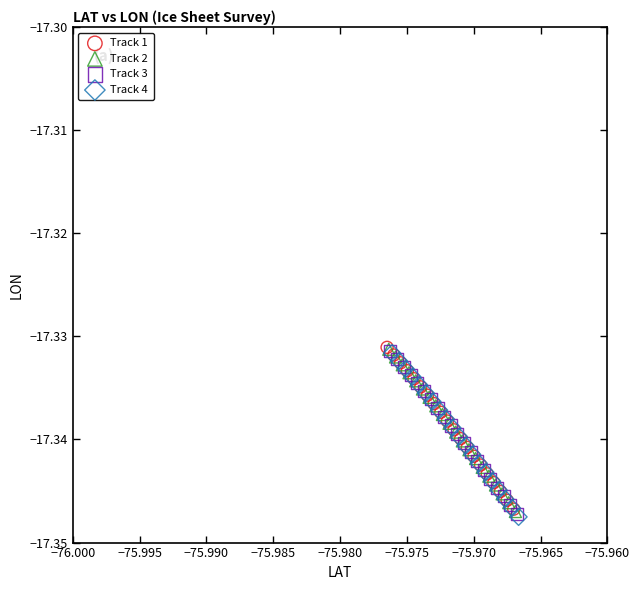

Which series has the largest Y range (max minus min)?

Track 4